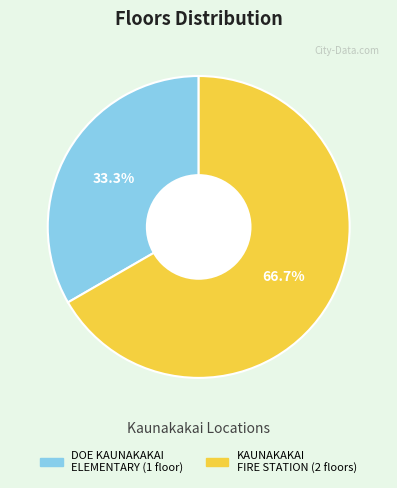

Which category accounts for the majority?

KAUNAKAKAI FIRE STATION